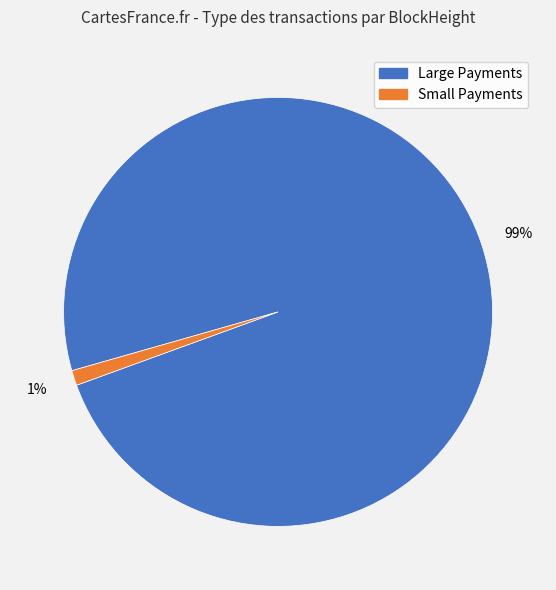

Does any single category account for the majority?

Yes